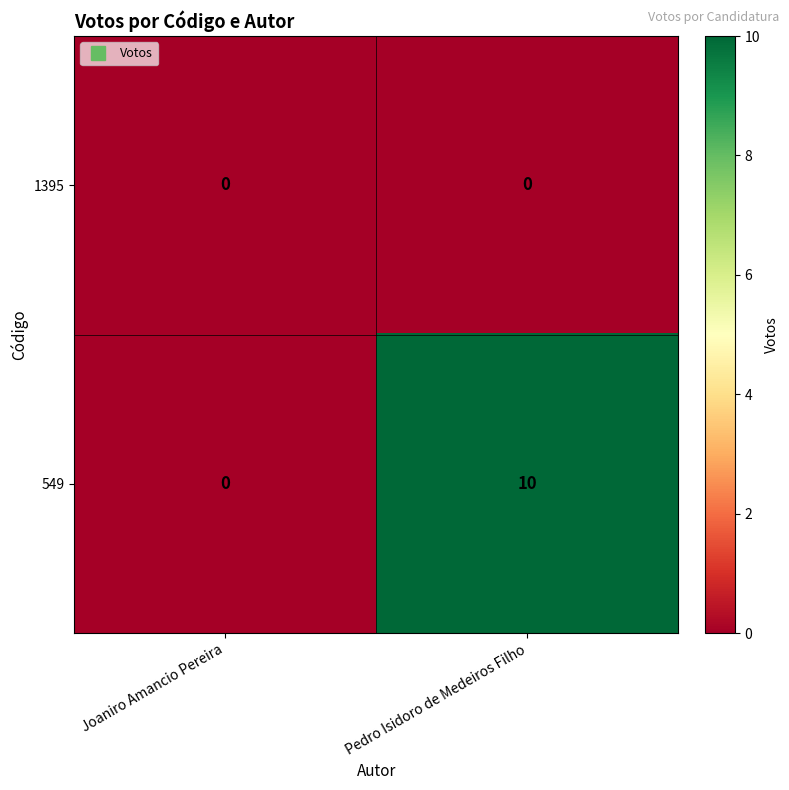

What is the maximum value shown in the chart?

10